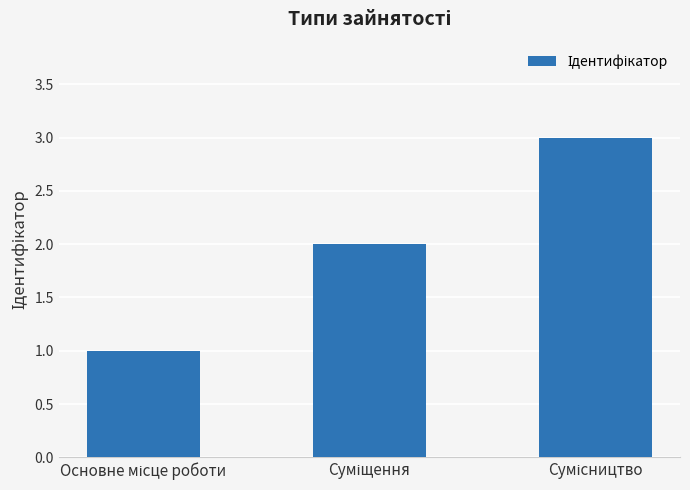

How many data points are less than 2?

1